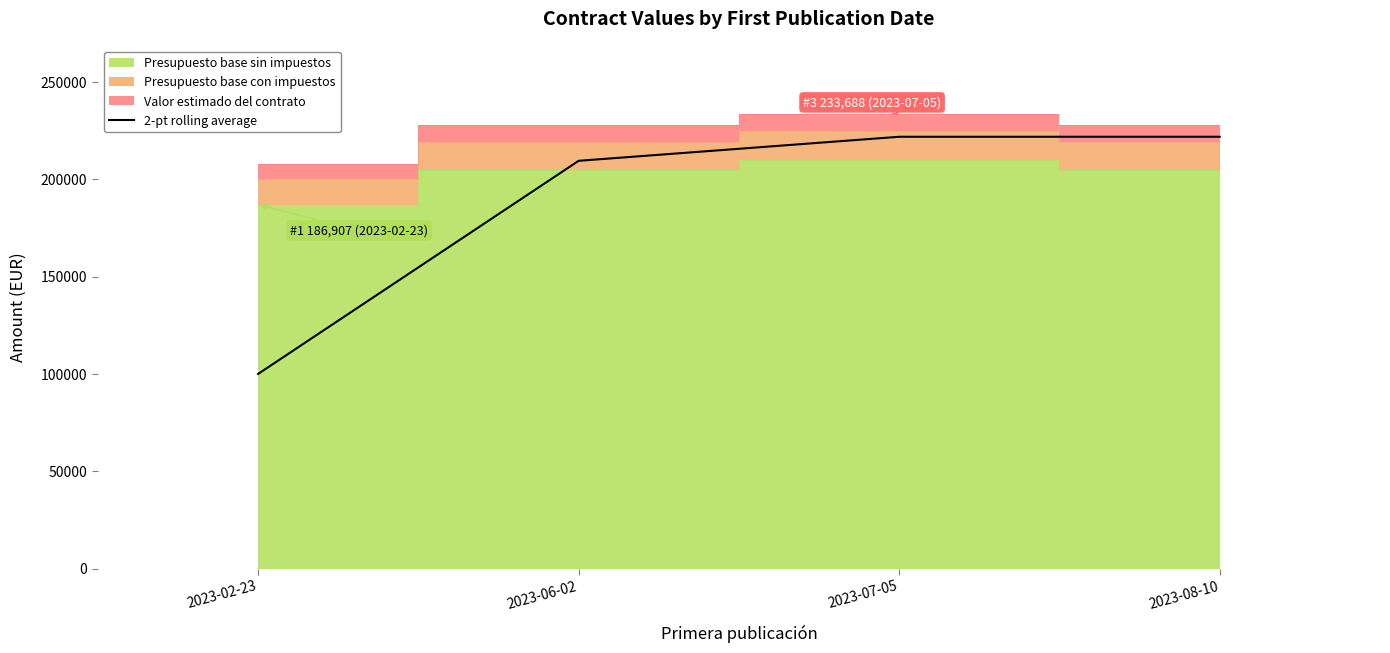

How many lines are shown in the chart?

1